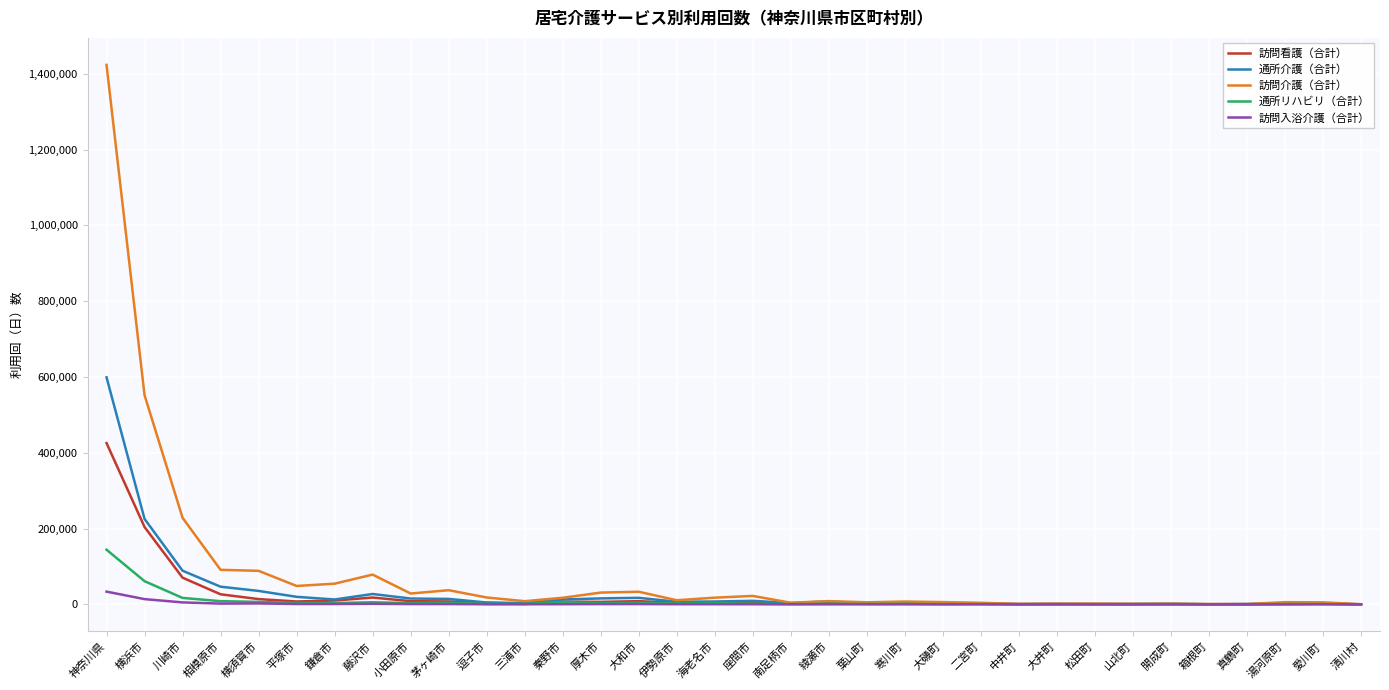

Which series has the largest range (max minus min)?

訪問介護（合計）